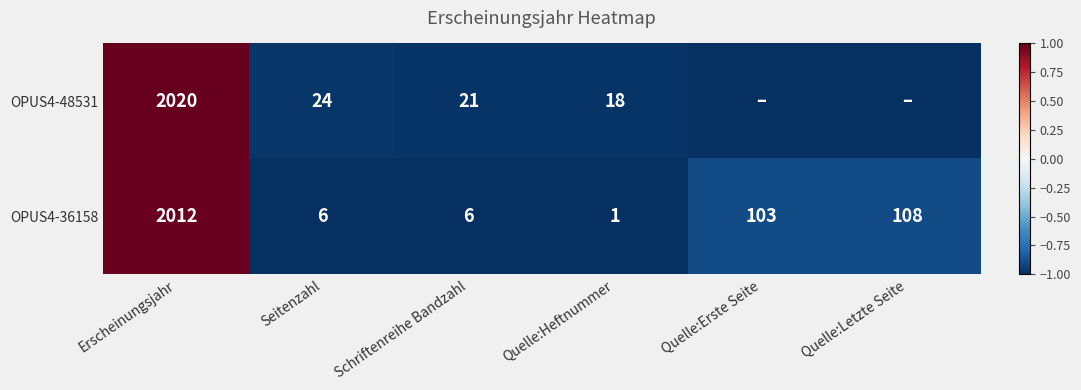

What is the approximate value of OPUS4-36158 at Erscheinungsjahr, to the nearest 10?

2010